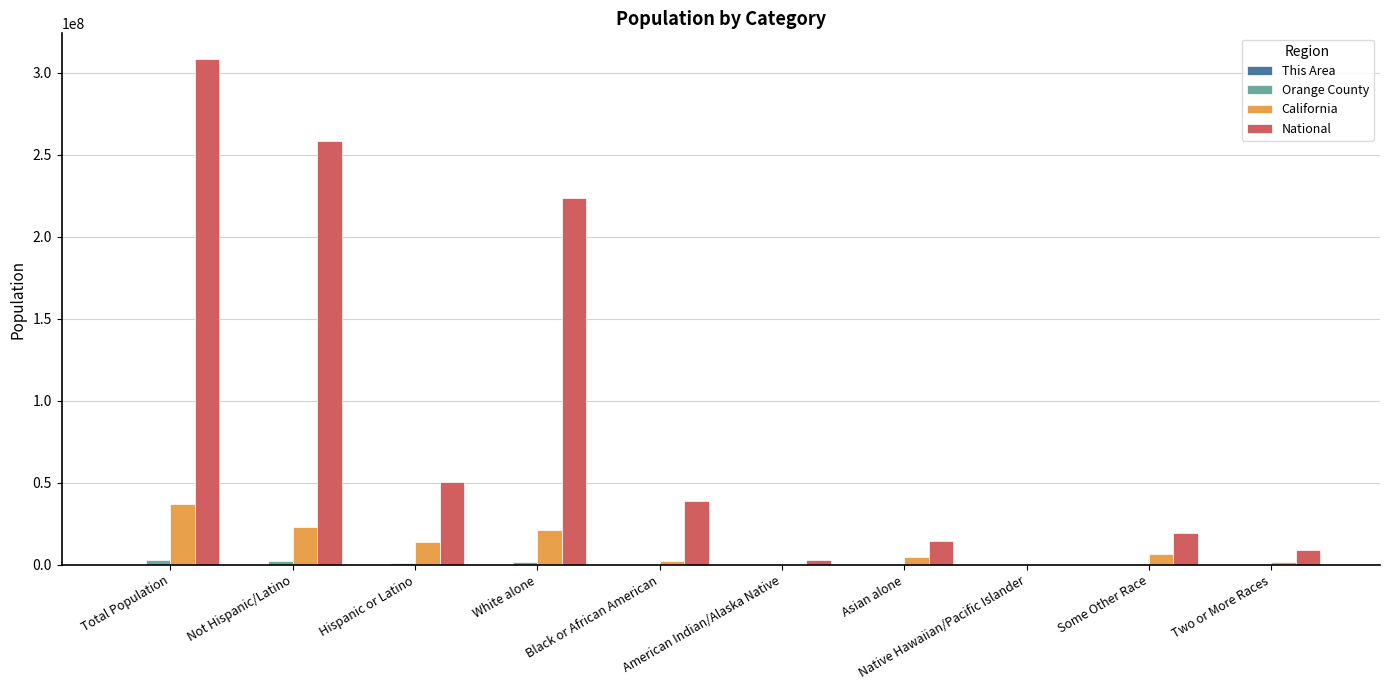

Where is National nearest to the value 154642775?

White alone